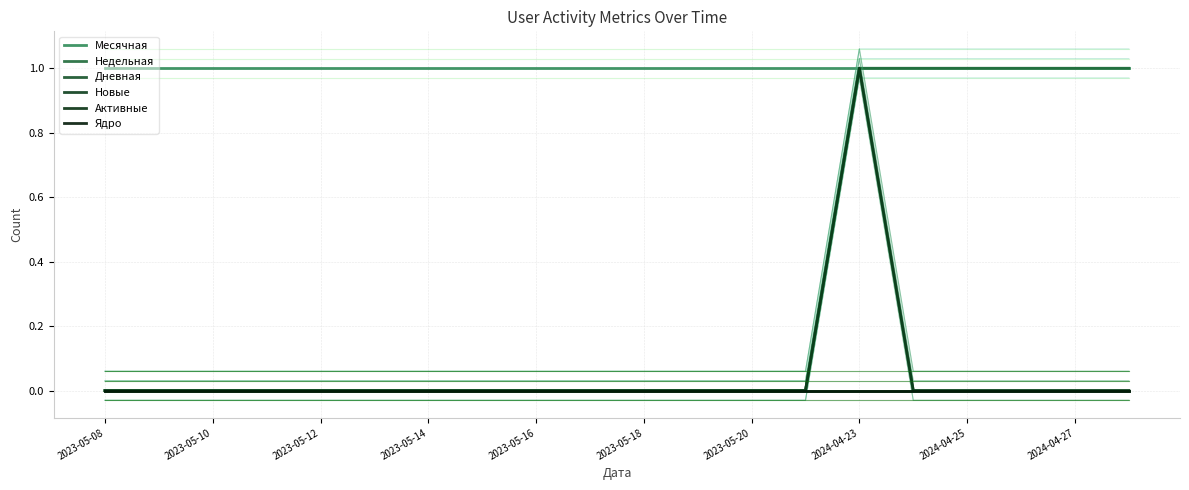

Is the value of Дневная at 2023-05-18 greater than the value of Ядро at 15?

No